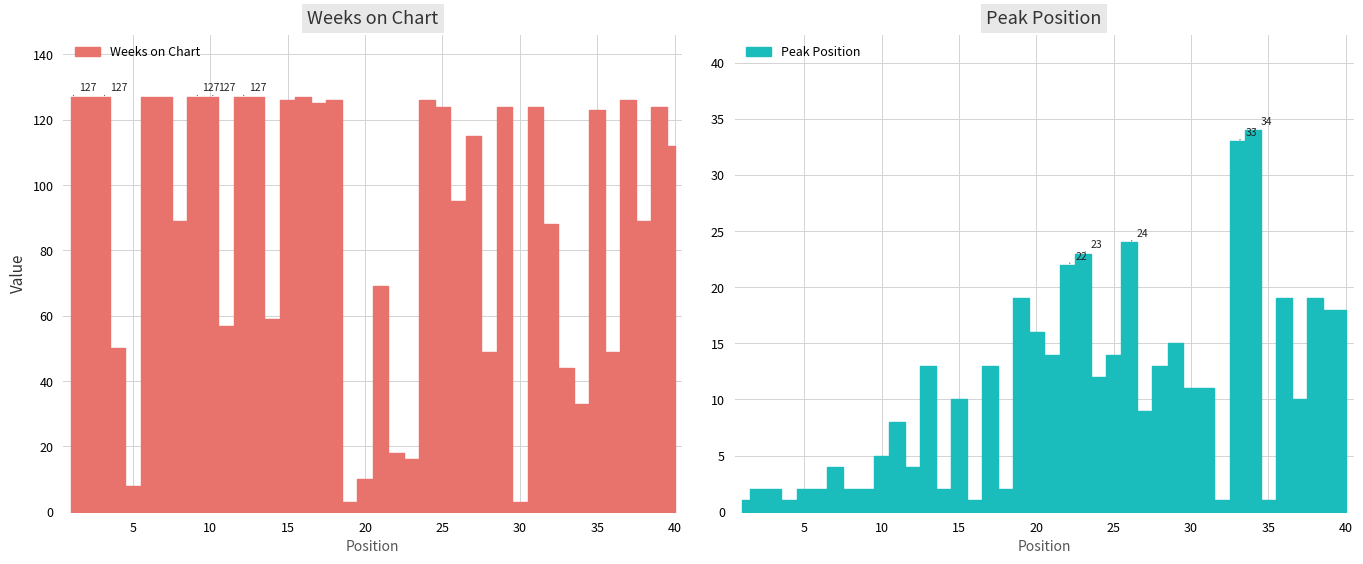

At which label is Weeks on Chart closest to 65?

21